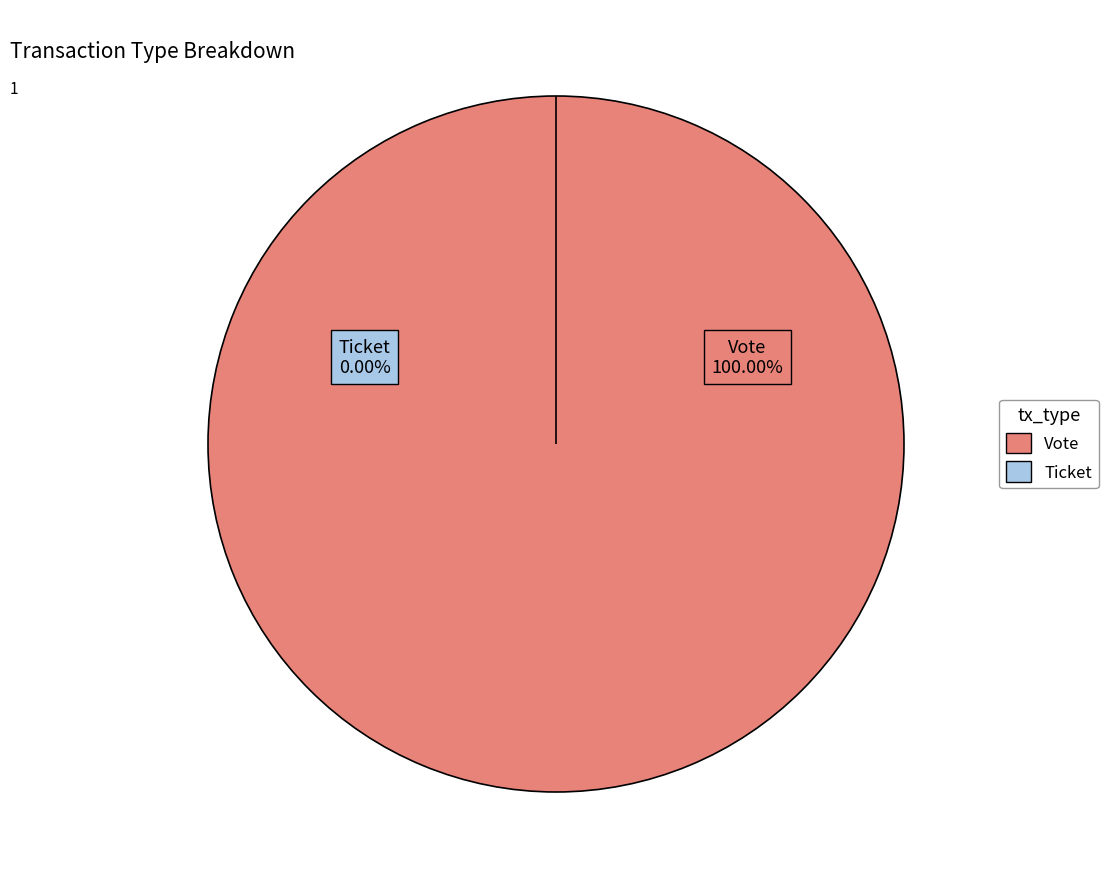

How many slices are in this pie chart?

2